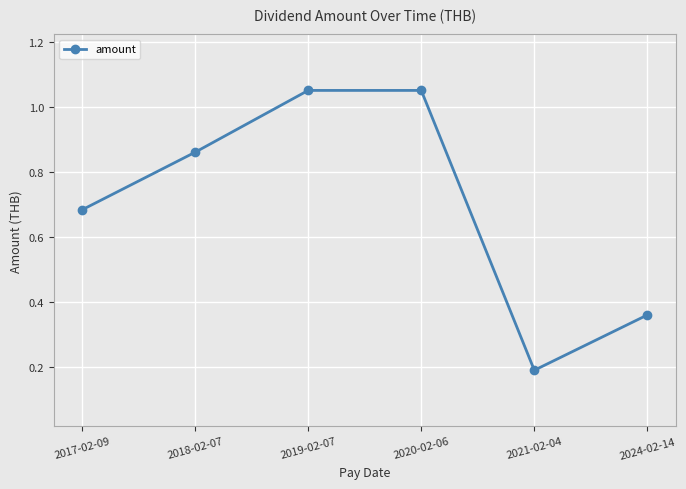

The value at 2019-02-07 is 0.4. True or false?

False